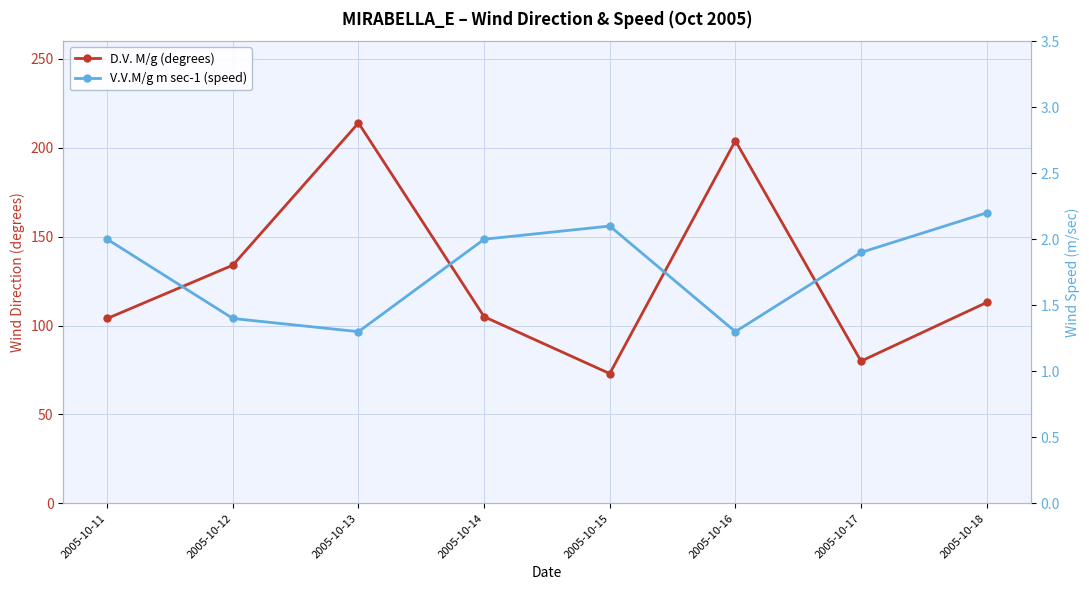

Which series has the largest range (max minus min)?

D.V. M/g (degrees)